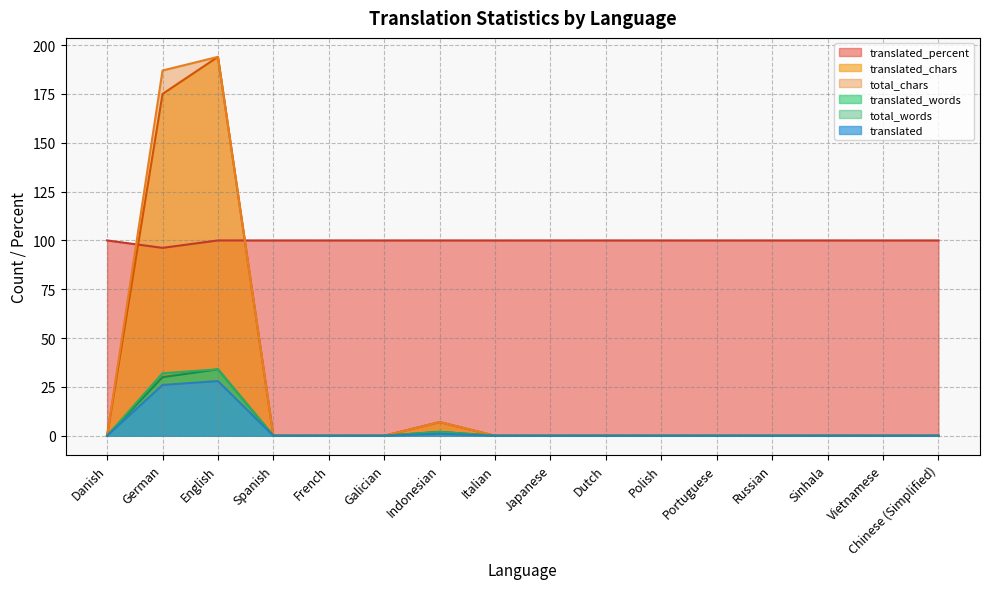

How many intersections are there between translated_chars and translated_percent?

2